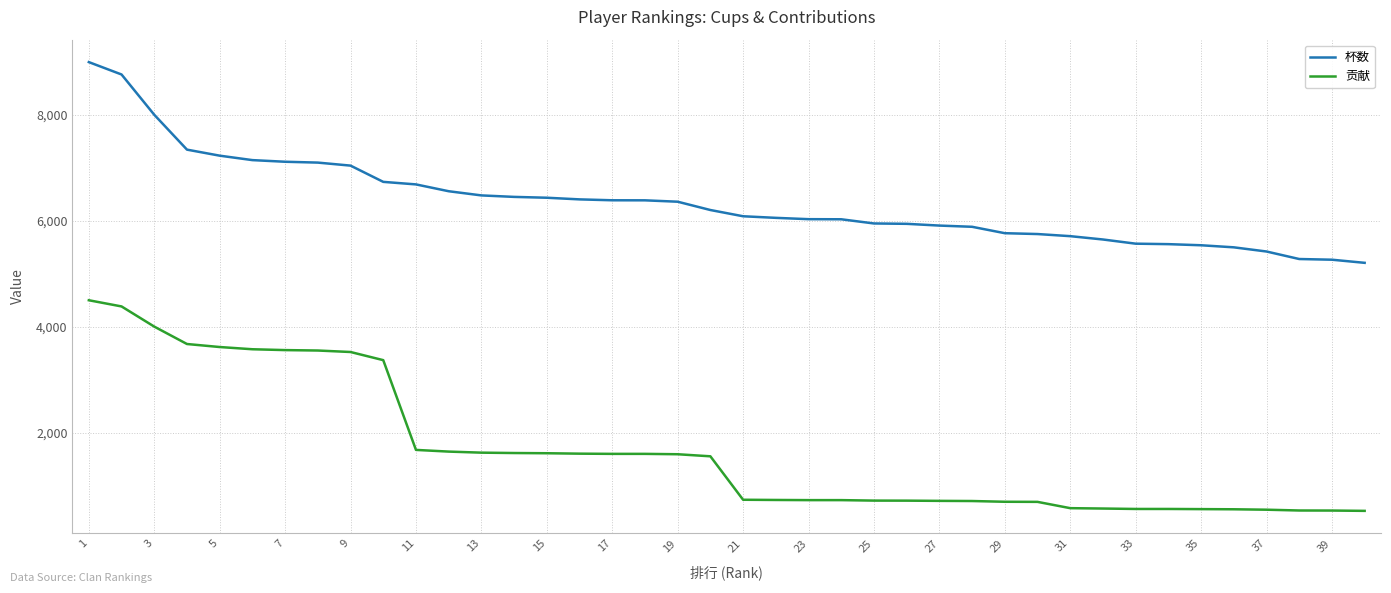

True or false: 贡献 and 杯数 intersect in this chart.

False